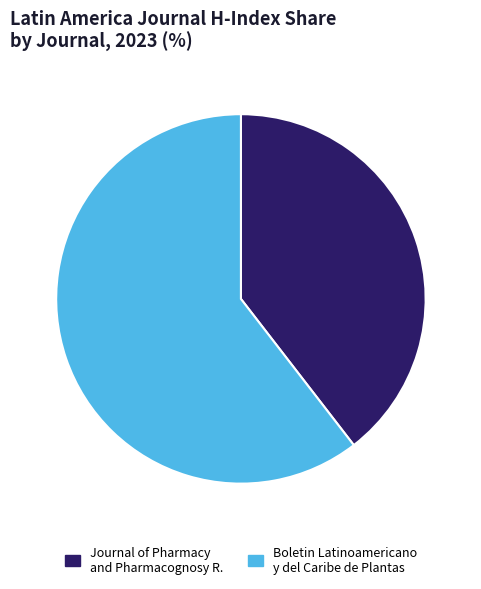

What is the ratio of the value at Journal of Pharmacy and Pharmacognosy R. to the value at Boletin Latinoamericano y del Caribe de Plantas?

0.7